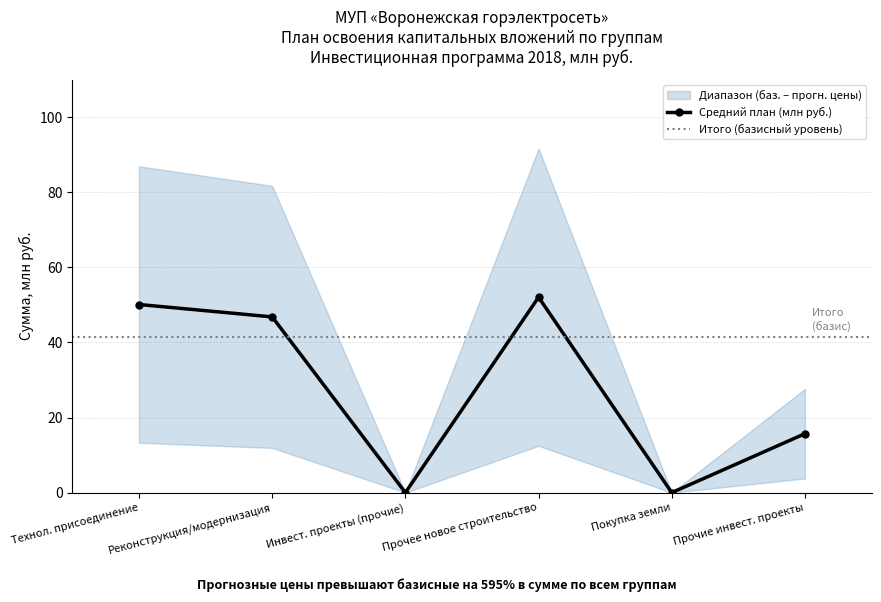

In Средний план (млн руб.), how many points are lower than both neighbors (excluding endpoints)?

2